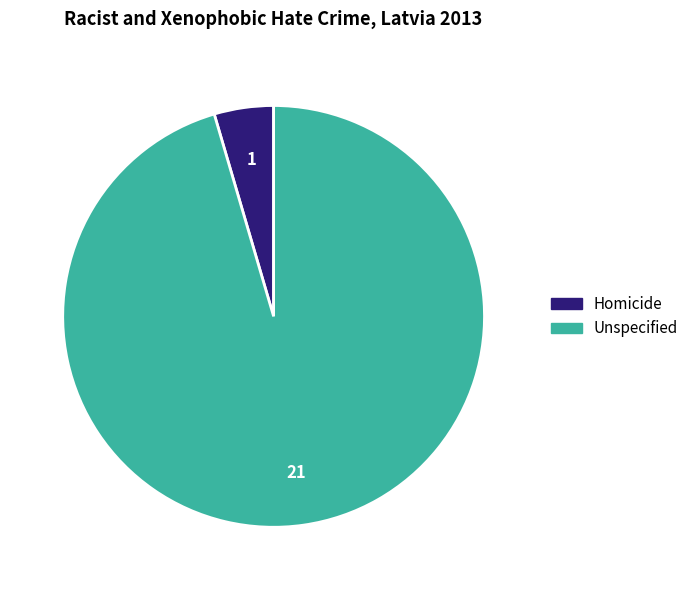

Which has a higher value, Unspecified or Homicide?

Unspecified